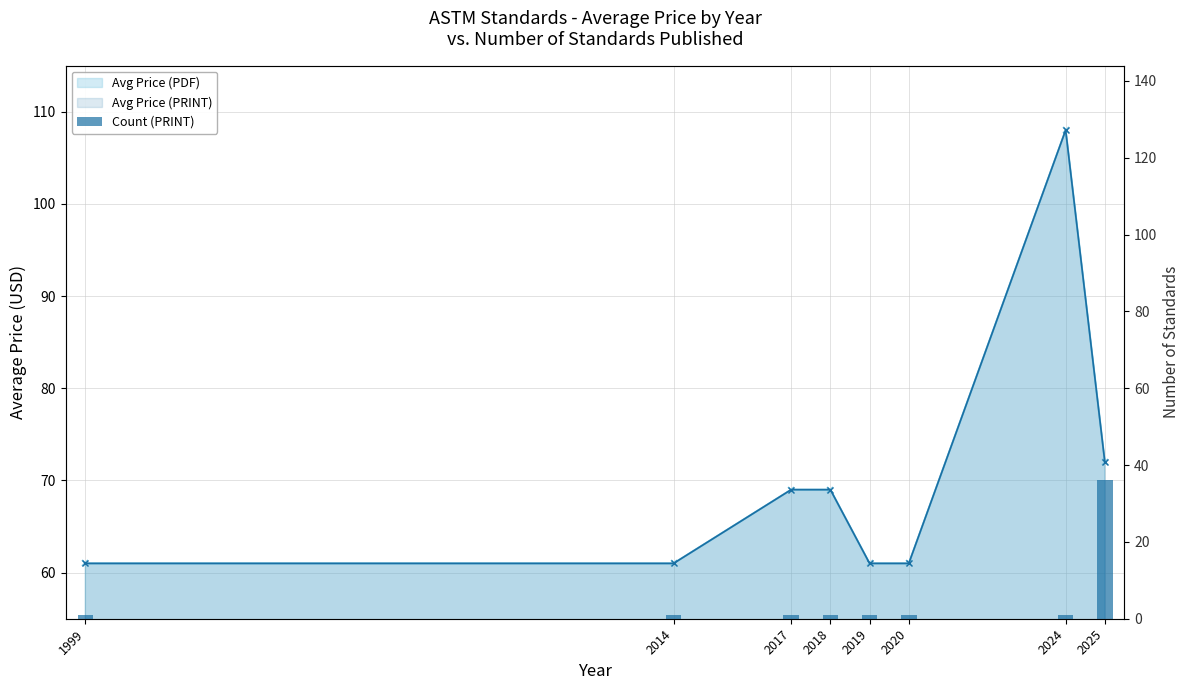

Is it true that the value at 2024 is 1?

True